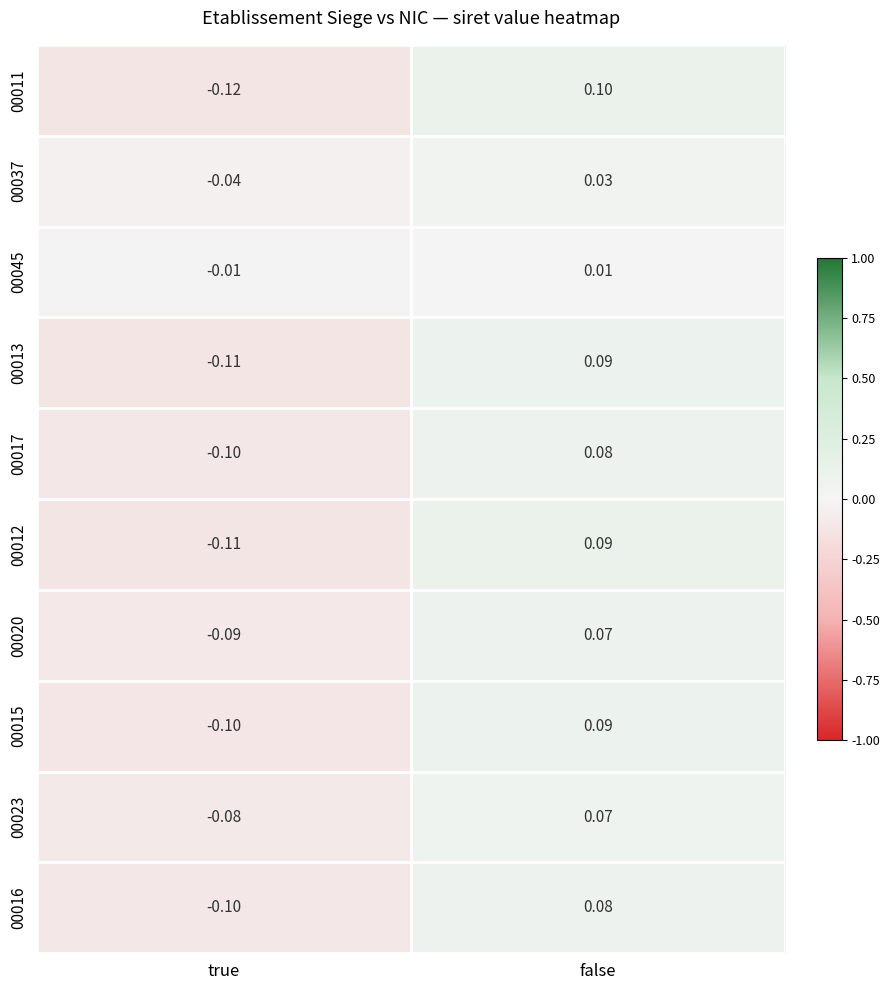

Where is 00015 nearest to the value 0?

false